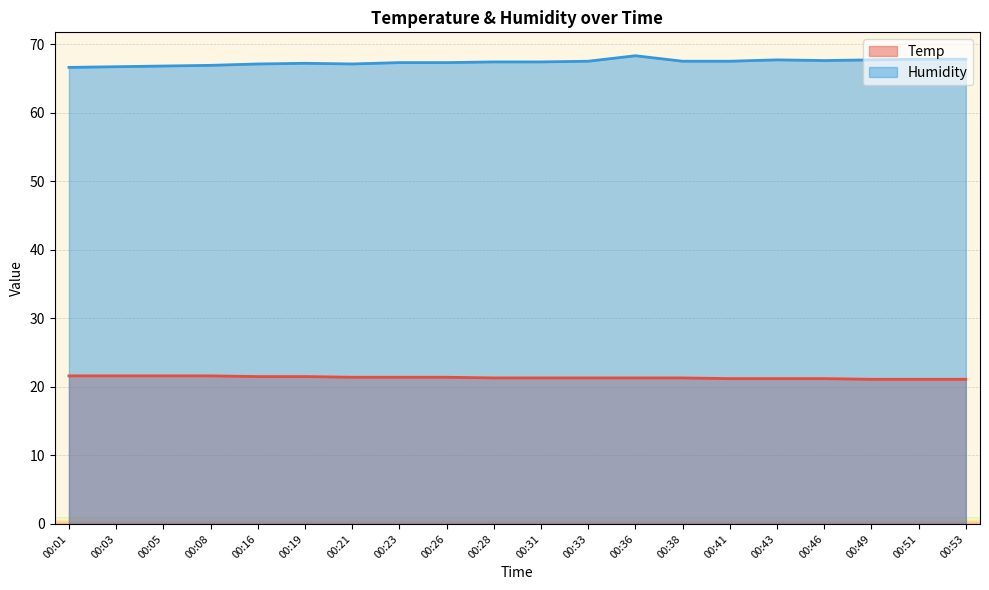

True or false: Temp and Humidity intersect in this chart.

False